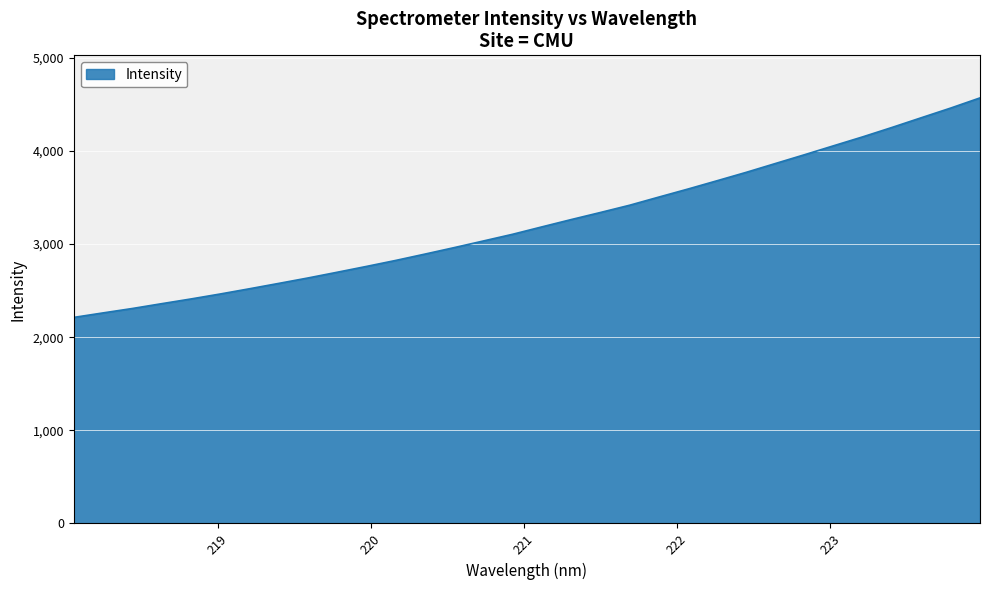

What is the smallest value displayed?

2212.3